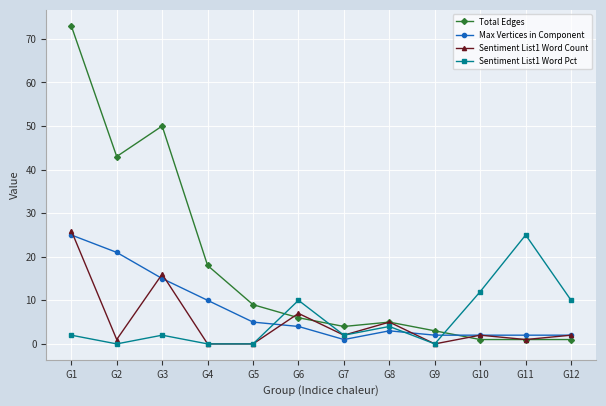

Where is Sentiment List1 Word Pct nearest to the value 12?

G10